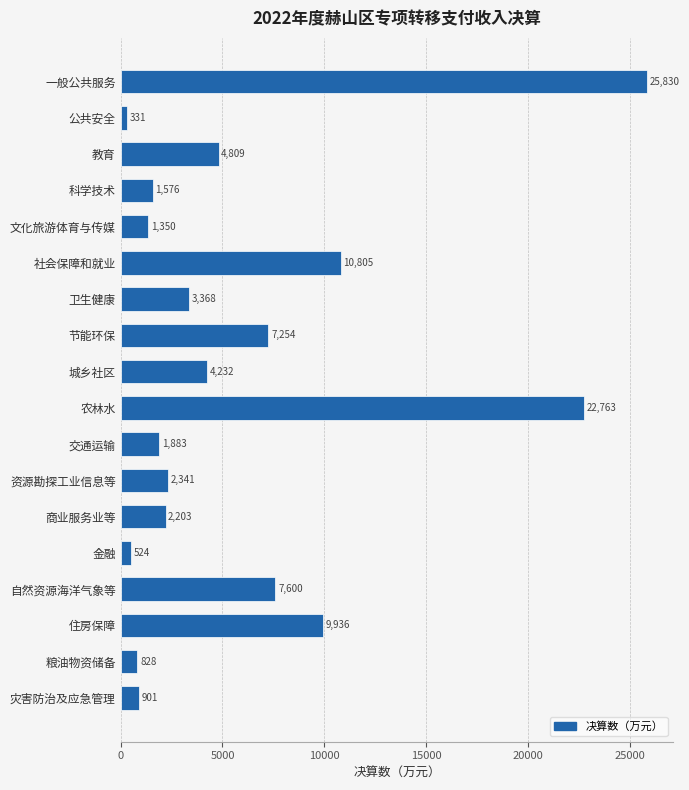

The chart shows a value of 41975 at 一般公共服务. True or false?

False